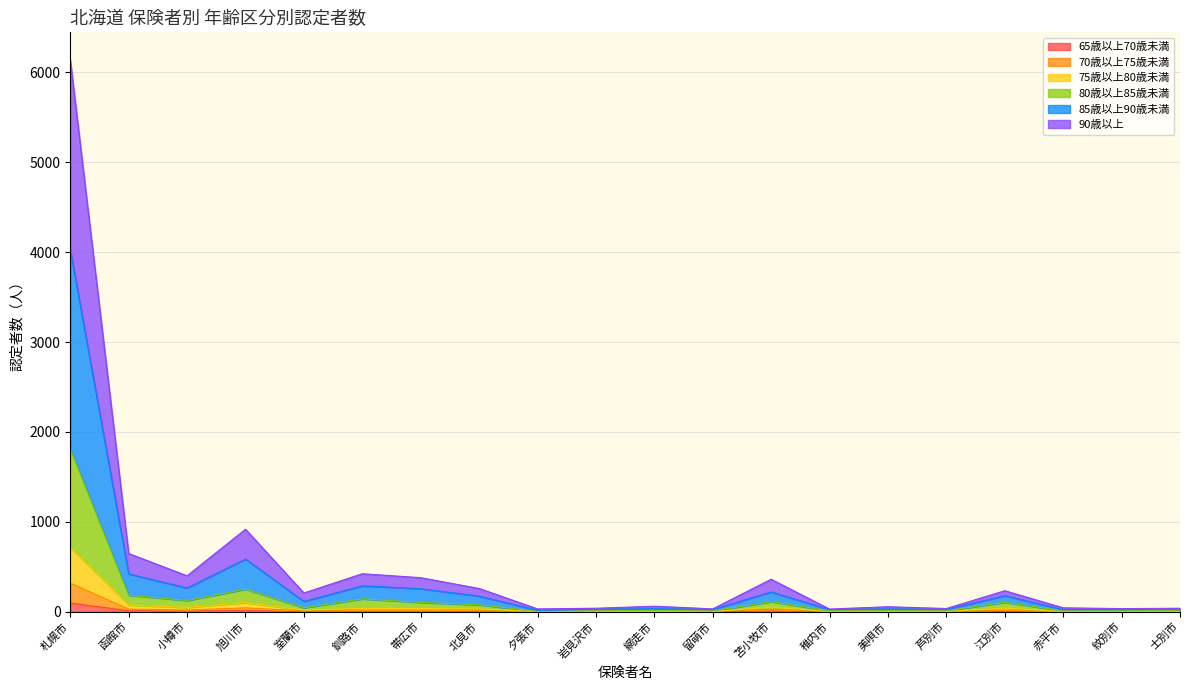

Does the chart have visible grid lines?

Yes